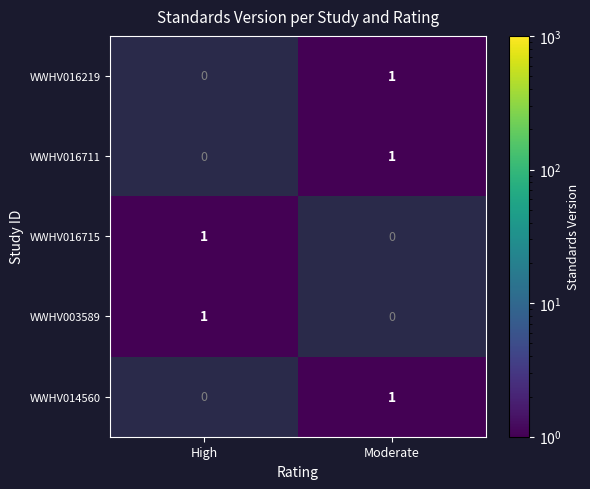

List the labels in order of WWHV003589 value, largest first.

High, Moderate